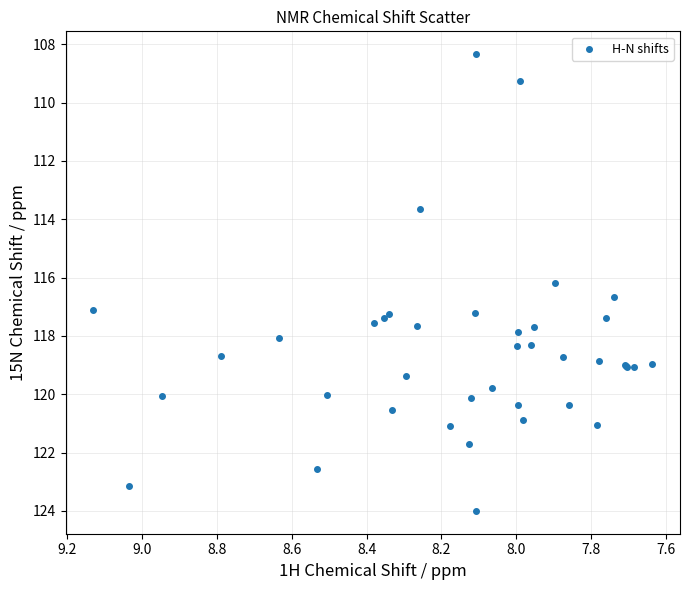

What Y value in the scatter plot is closest to 116?

116.2